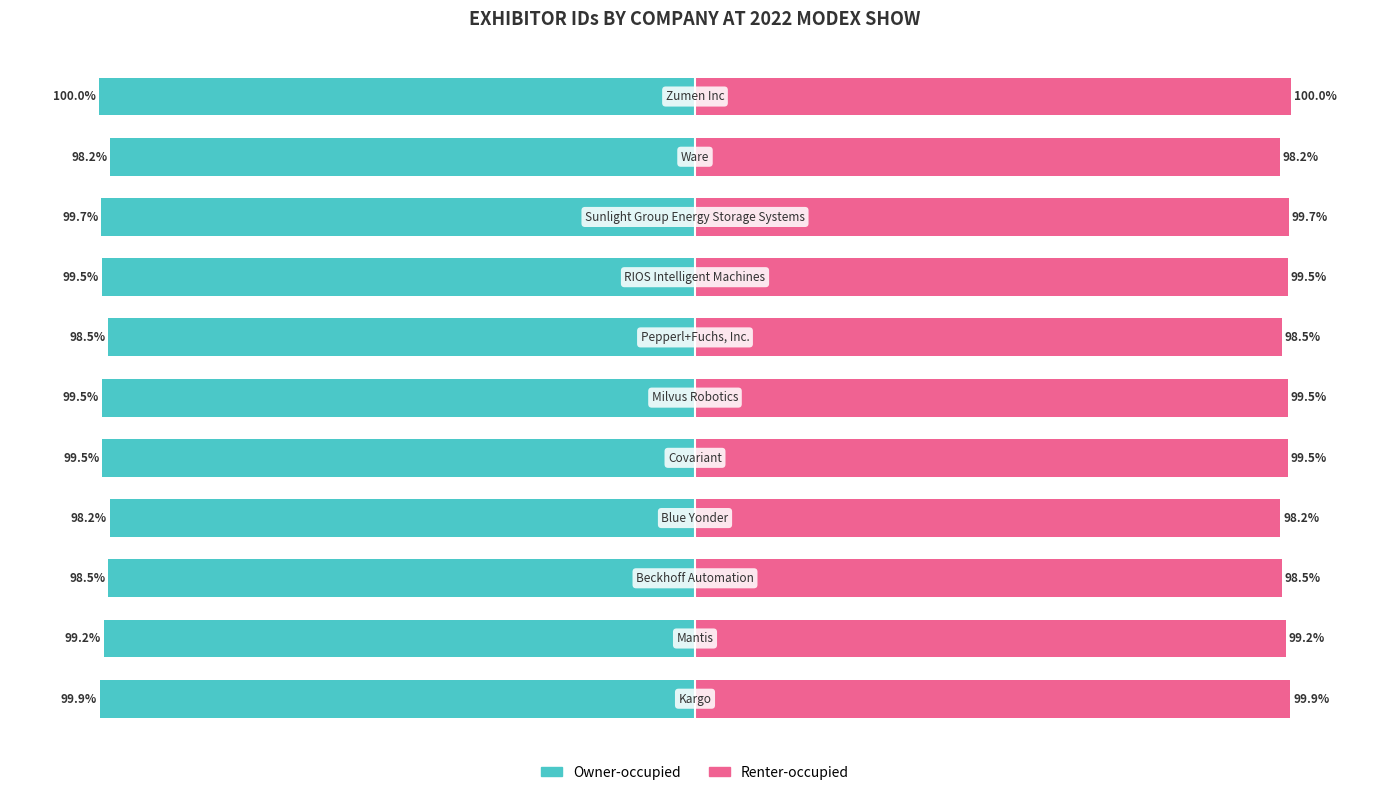

What is the difference between the Owner-occupied values at 7 and 3?

1.3